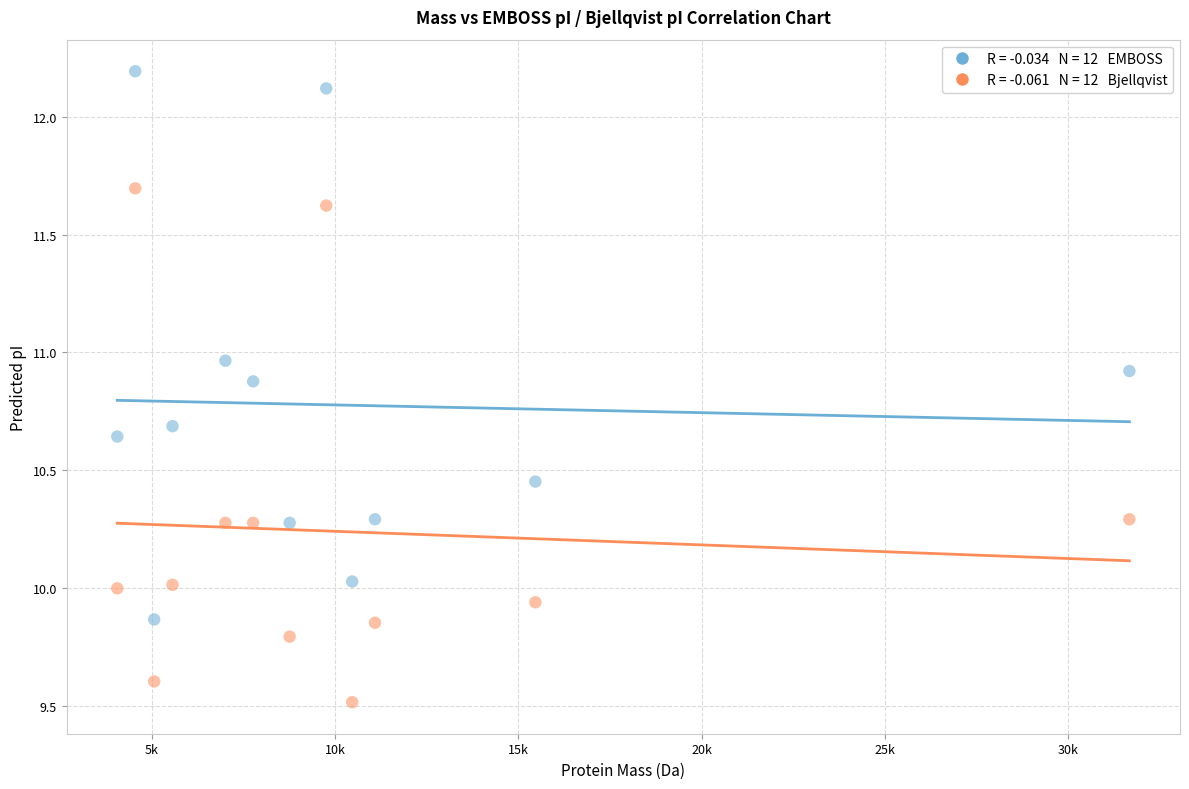

Across all data points, what is the range of Y values (max minus min)?

2.7